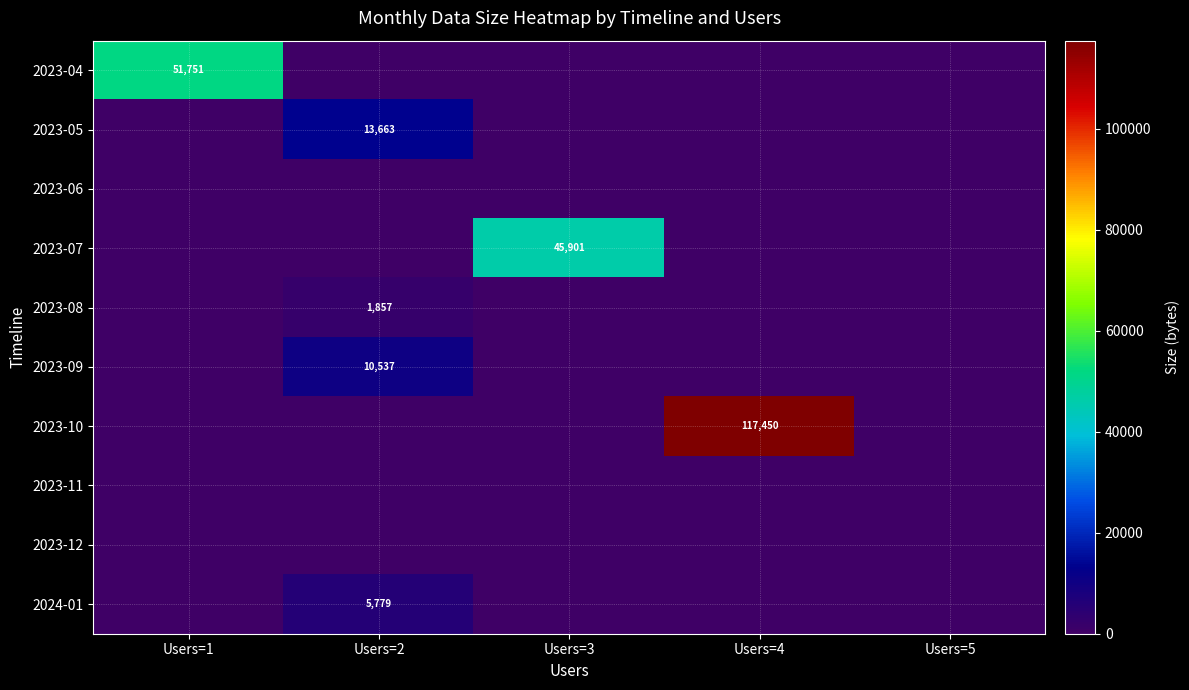

At which category is the sum across all series the highest?

Users=4